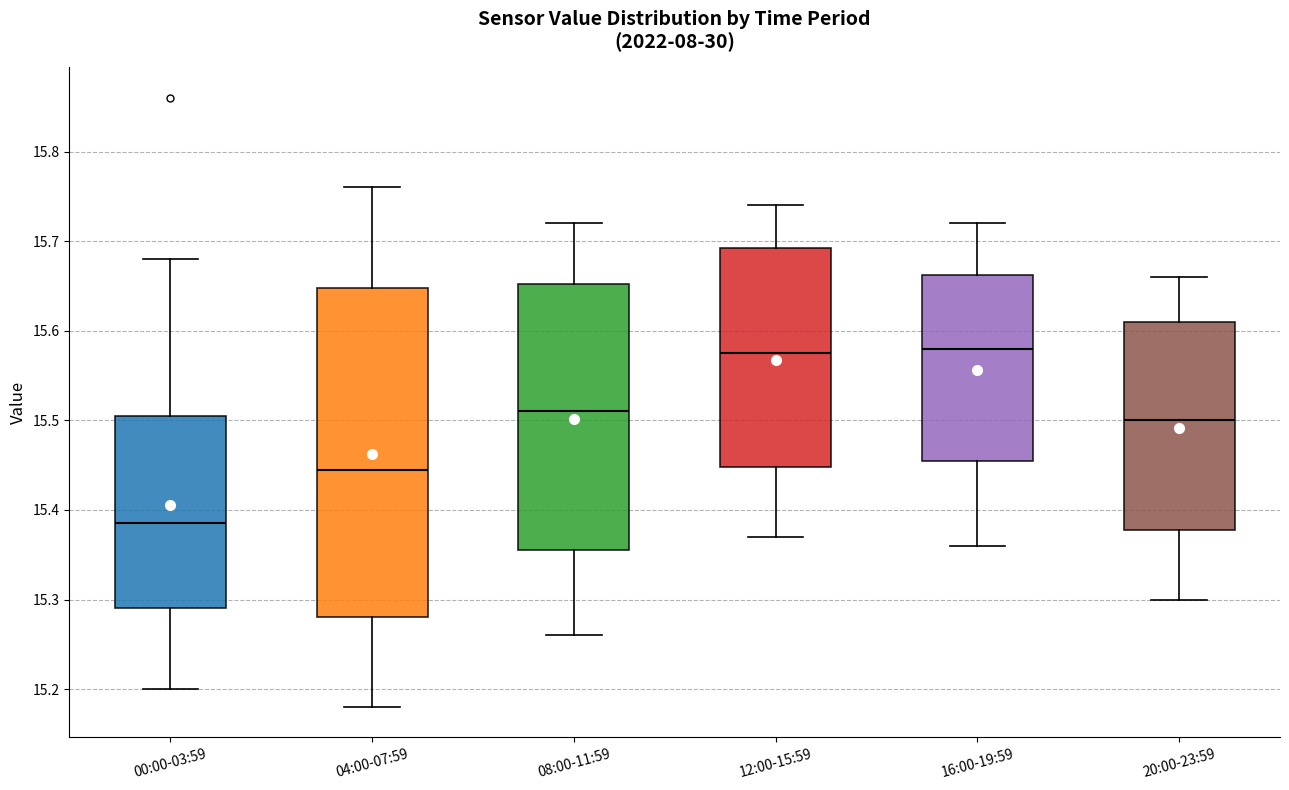

Which box's median line is the lowest?

00:00-03:59